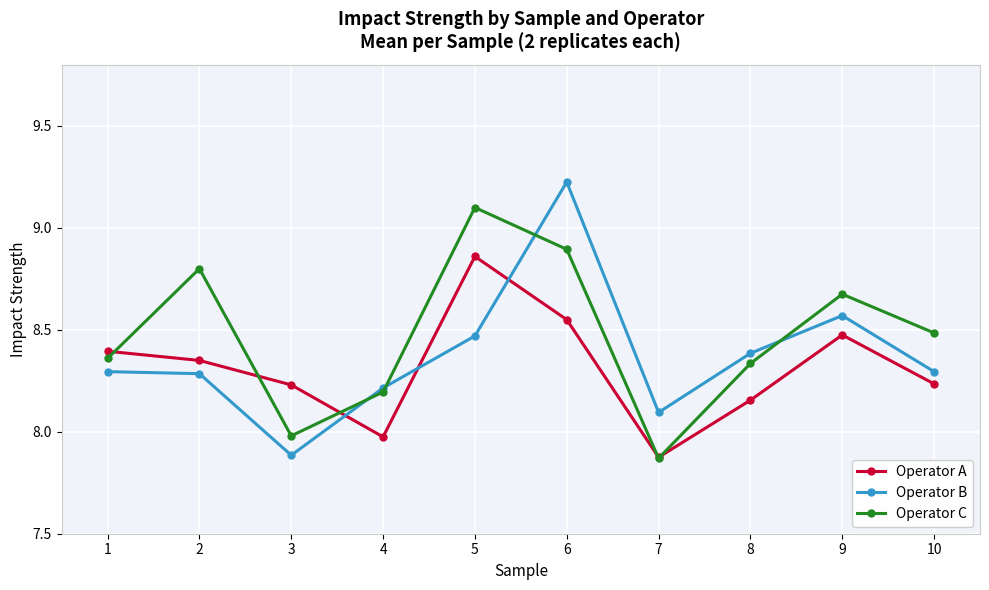

Rank the series at 6 from highest to lowest value.

Operator B, Operator C, Operator A